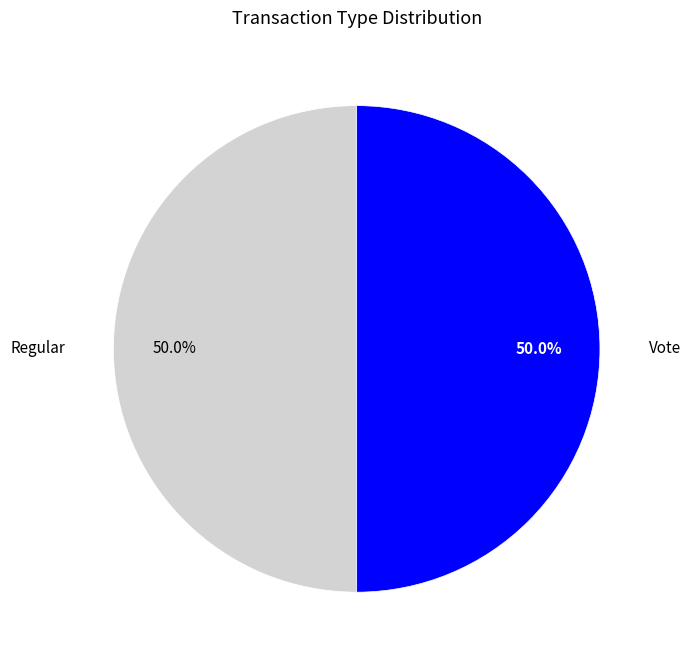

Is it true that Vote is 50% of the pie?

True